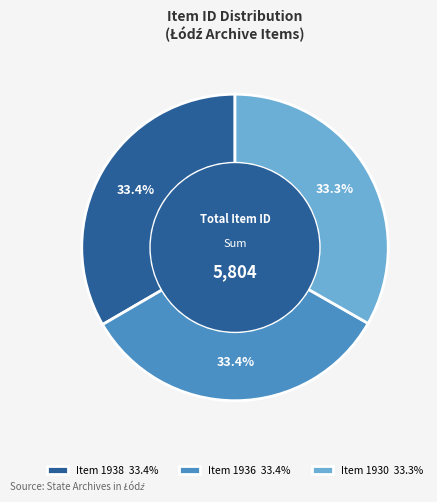

What is the ratio of the value at Item 1938 33.4% to the value at Item 1936 33.4%?

1.0